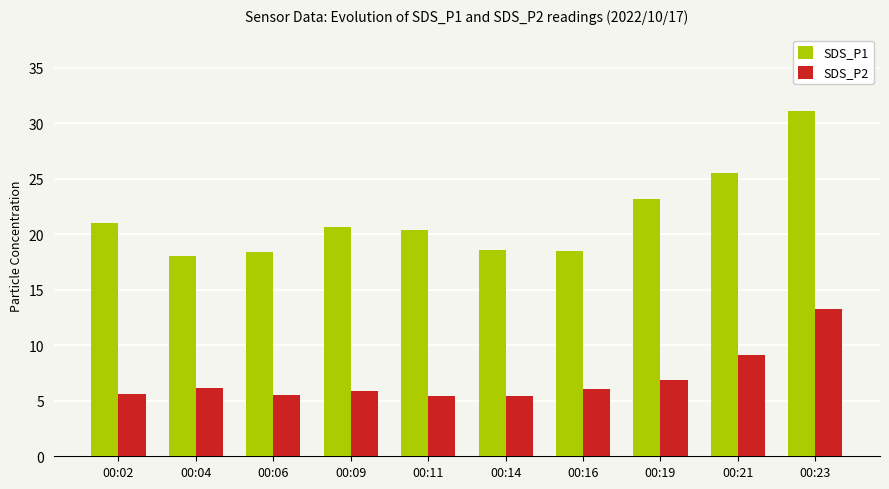

Read the SDS_P2 value at 00:09.

5.9